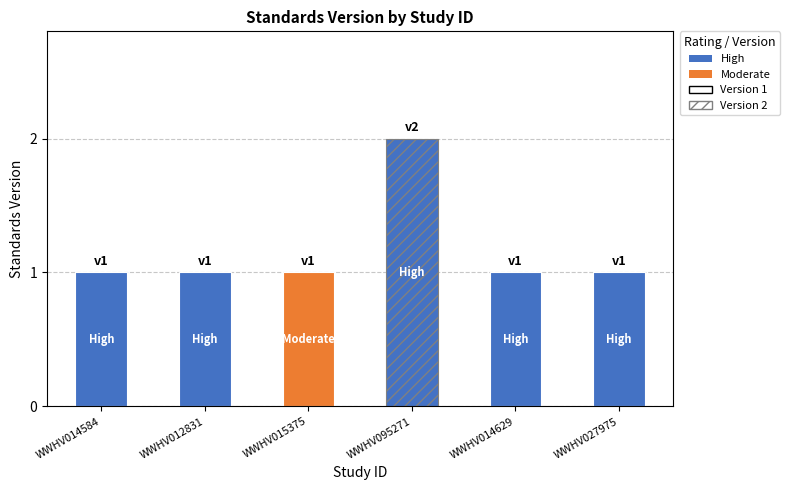

Reading left to right, extract all data points from this chart.

1	1	1	2	1	1